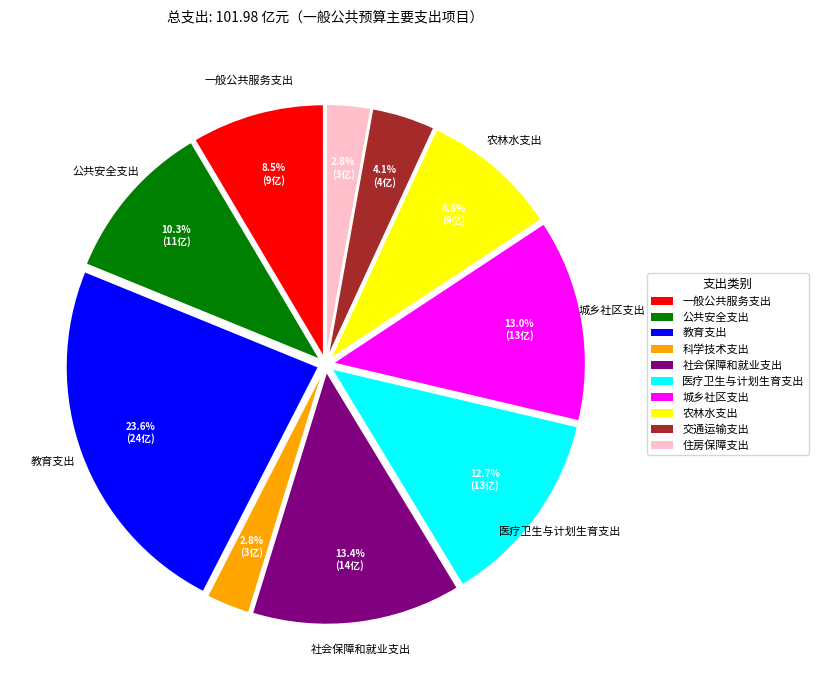

Which category has the biggest portion of the pie?

教育支出